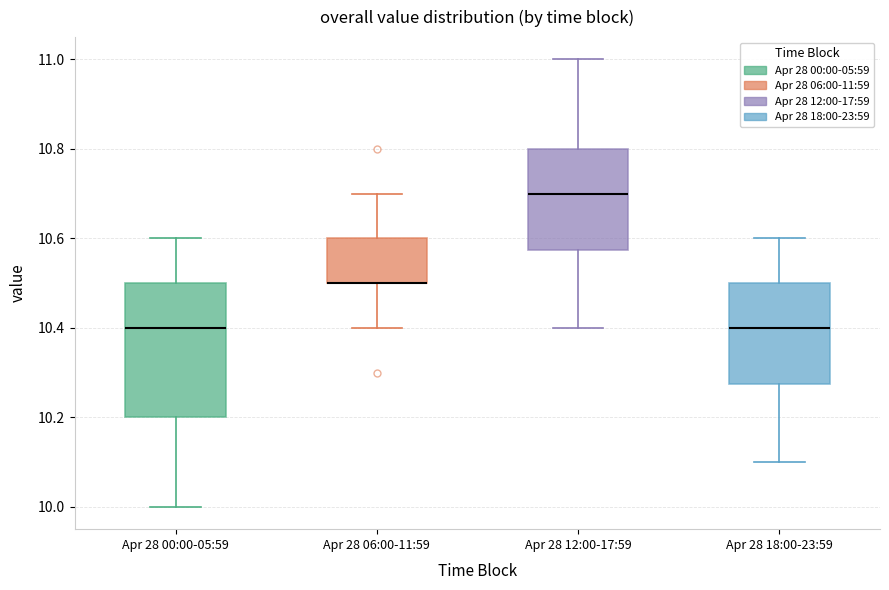

Reading left to right, read every box against the y-axis: the position of its median line, the range the box covers, and the ends of its whiskers. The values are not printed on the chart, so give them approximately, as read against the axis.

Apr 28 00:00-05:59: median 10.40, box 10.20 to 10.50, whiskers 10.00 to 10.60
Apr 28 06:00-11:59: median 10.50 (drawn on the box's lower edge), box 10.50 to 10.60, whiskers 10.40 to 10.70
Apr 28 12:00-17:59: median 10.70, box 10.58 to 10.80, whiskers 10.40 to 11.00
Apr 28 18:00-23:59: median 10.40, box 10.28 to 10.50, whiskers 10.10 to 10.60